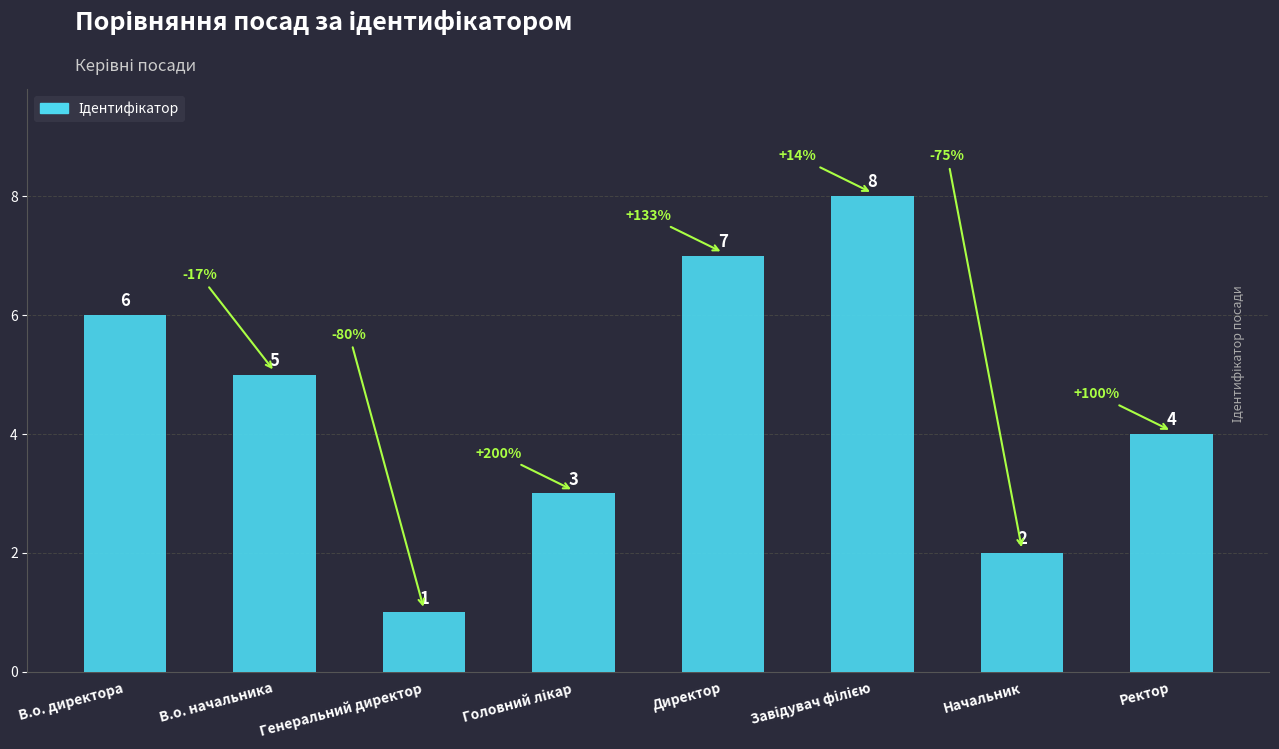

How many values are below 5?

4